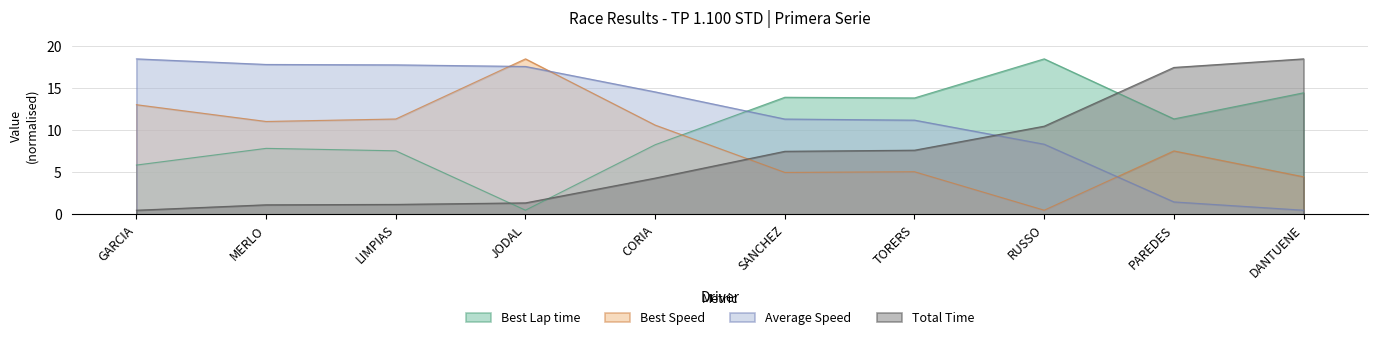

What is the total value across all series at MERLO?

37.9